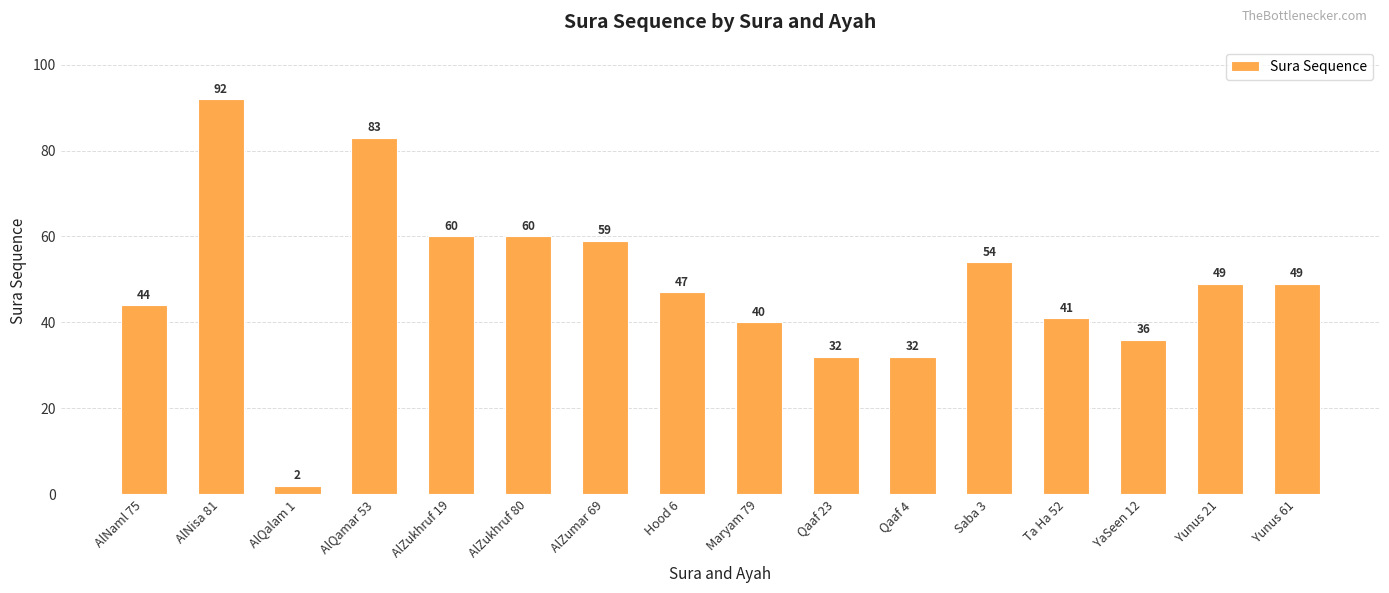

What is the difference between the second highest and minimum values?

81